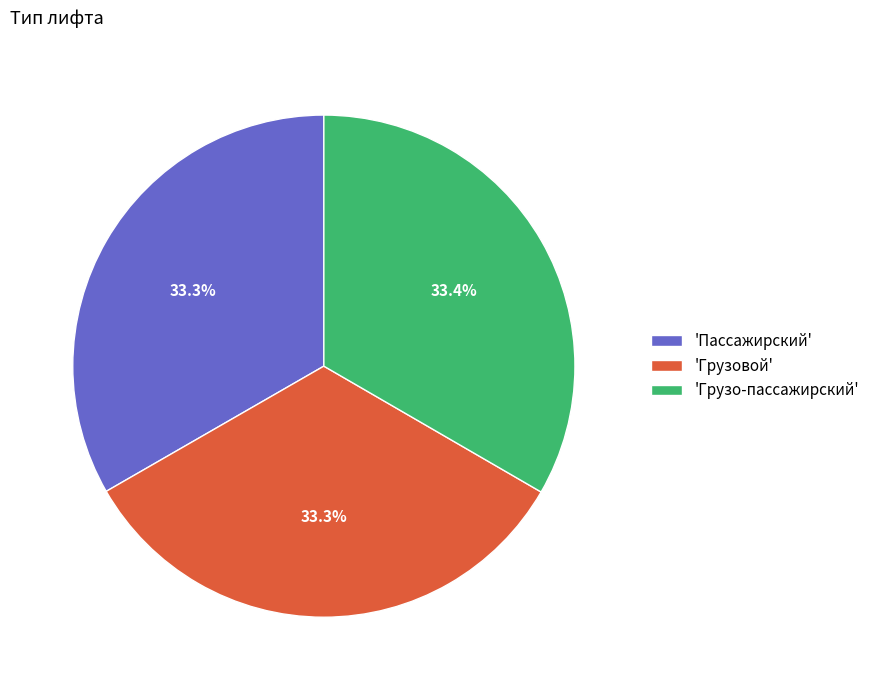

Approximately how many times larger is the value at 'Грузо-пассажирский' compared to 'Пассажирский'?

1.0